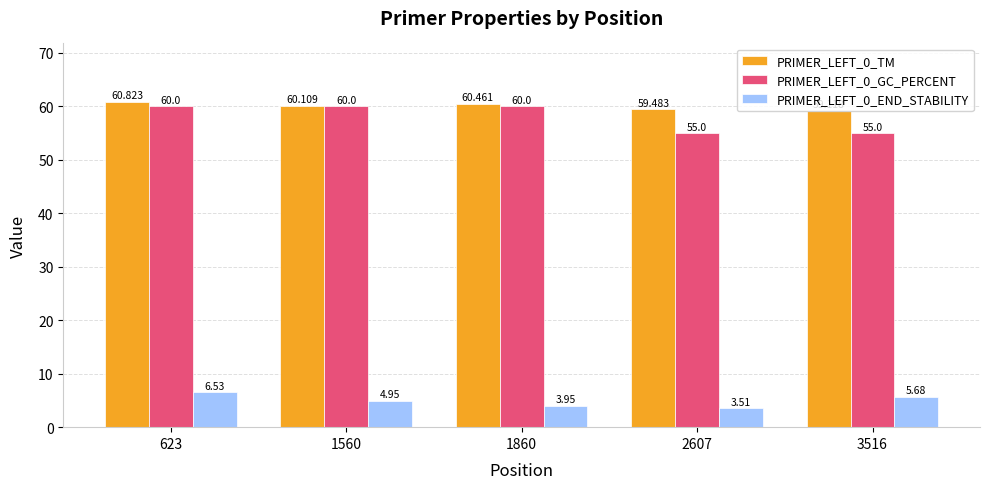

What is the average value of the PRIMER_LEFT_0_GC_PERCENT series?

58.0